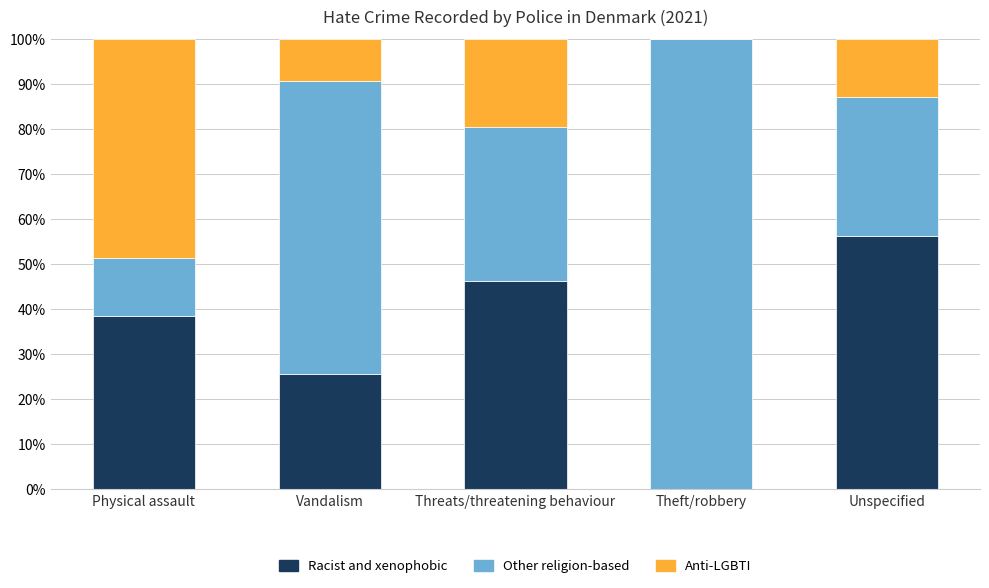

How many series are shown in this chart?

3